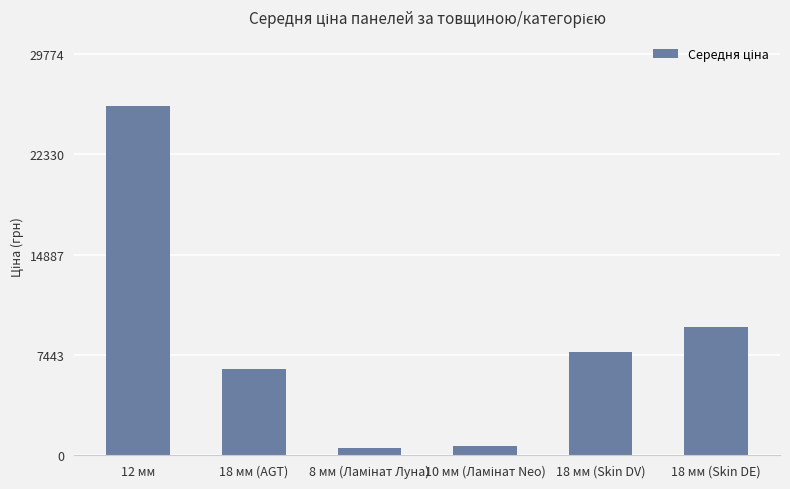

What is the value of the 4th bar from the left?

701.4